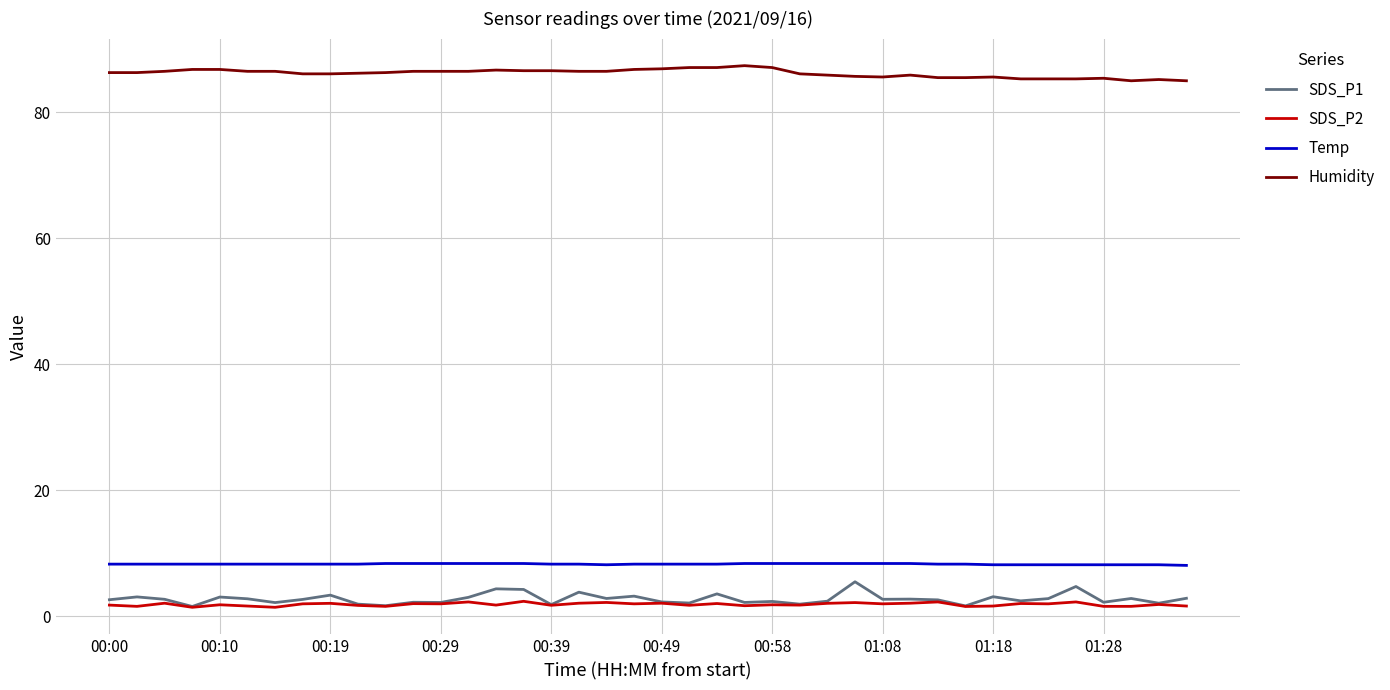

What is the average value of the Humidity series?

86.2